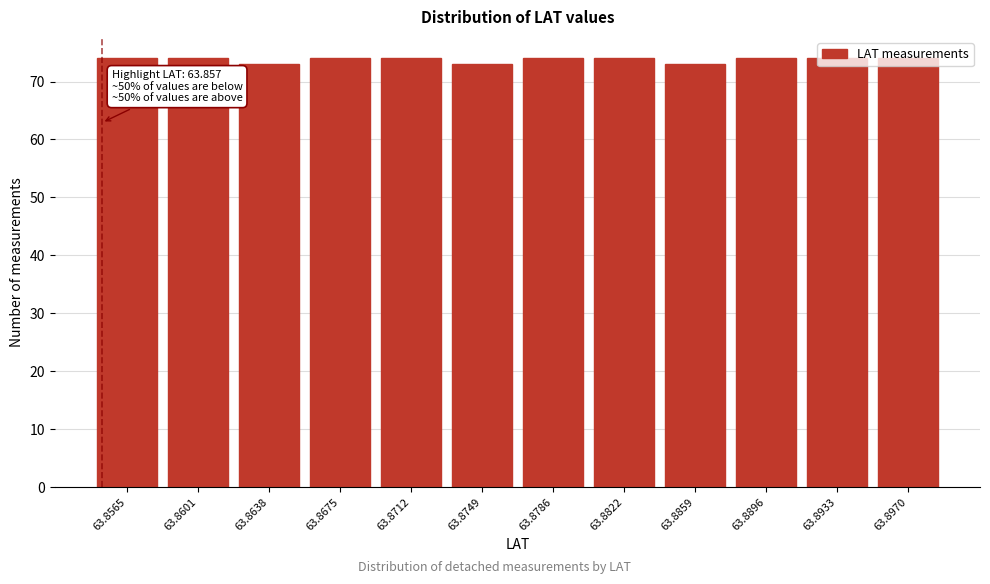

What is the minimum value shown in the chart?

73